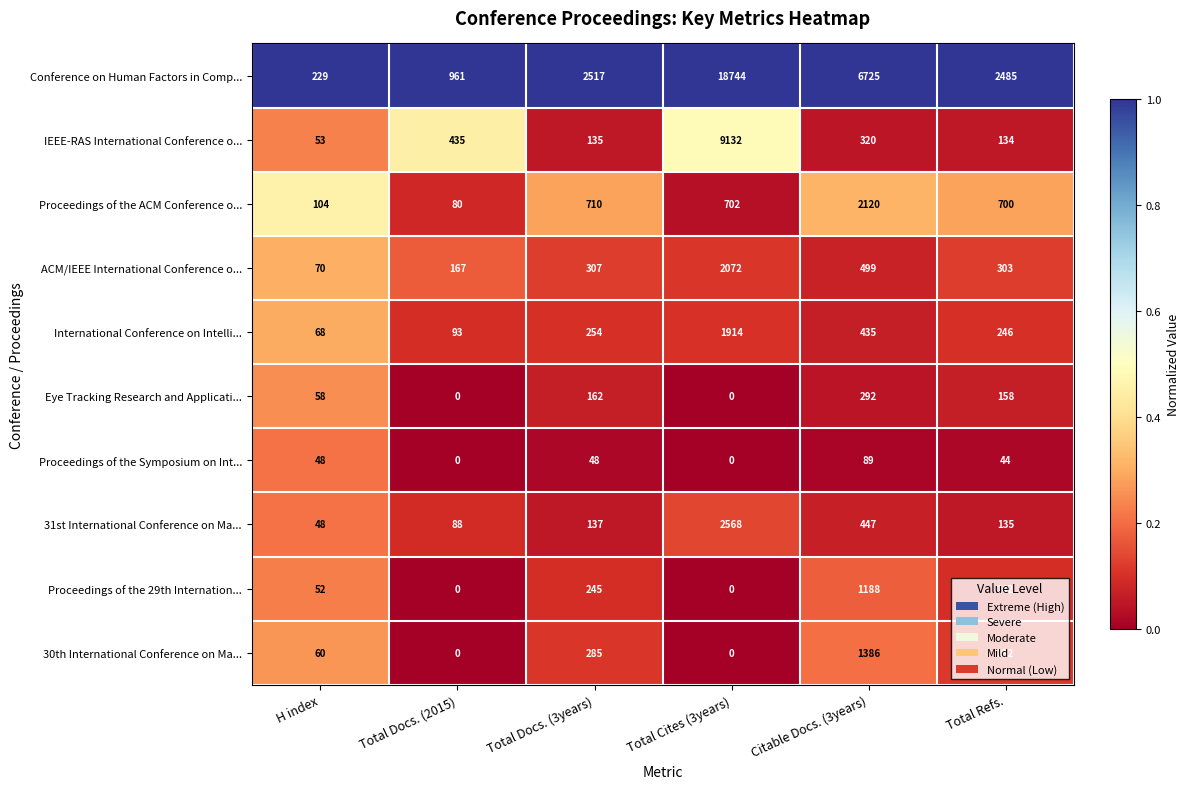

True or false: International Conference on Intelli... has a value of 246 at Total Refs..

True